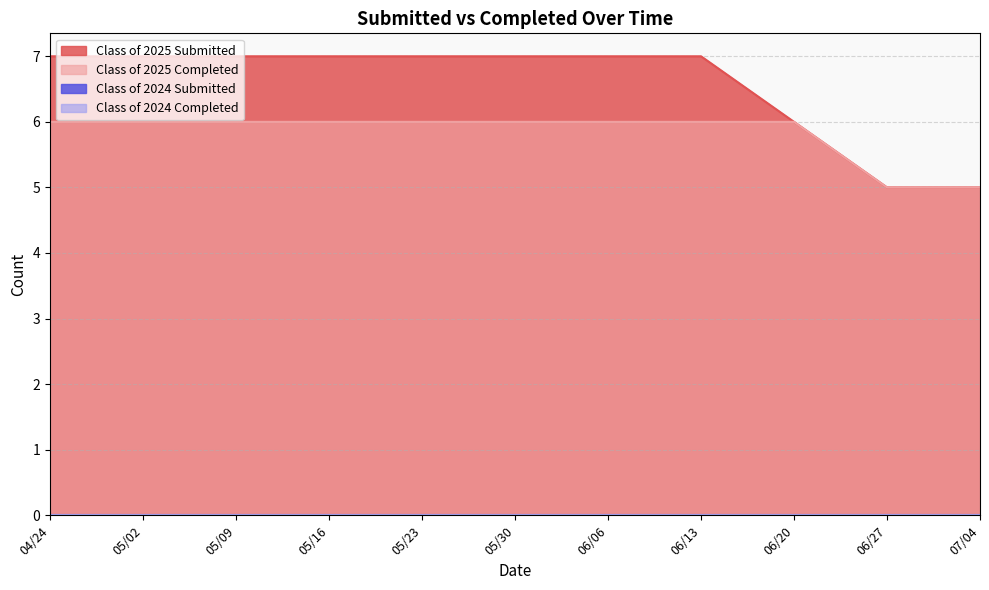

Between 06/13 and 06/27, which series saw the biggest shift?

Class of 2025 Submitted